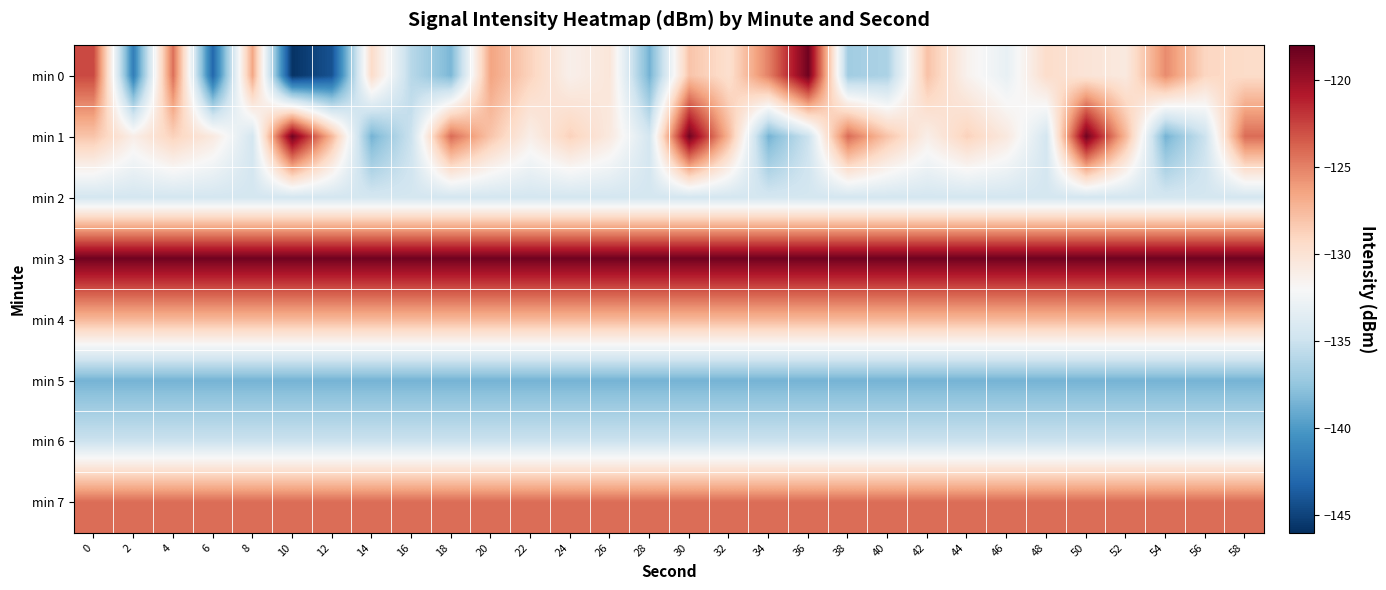

Which series has the widest spread of values?

min 0